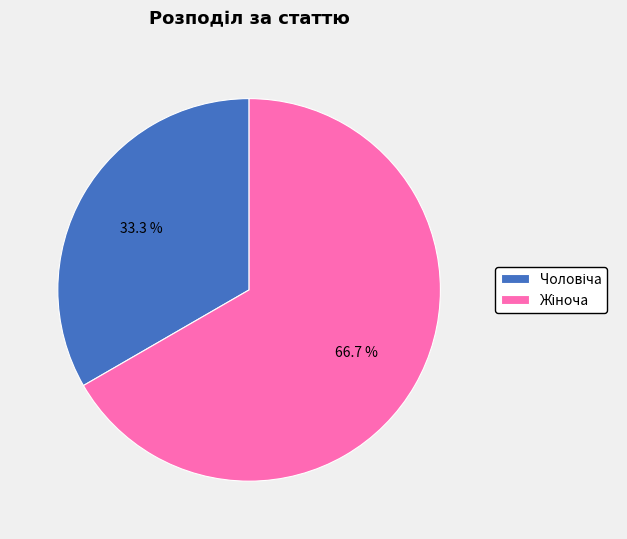

Count the number of slices in the pie.

2